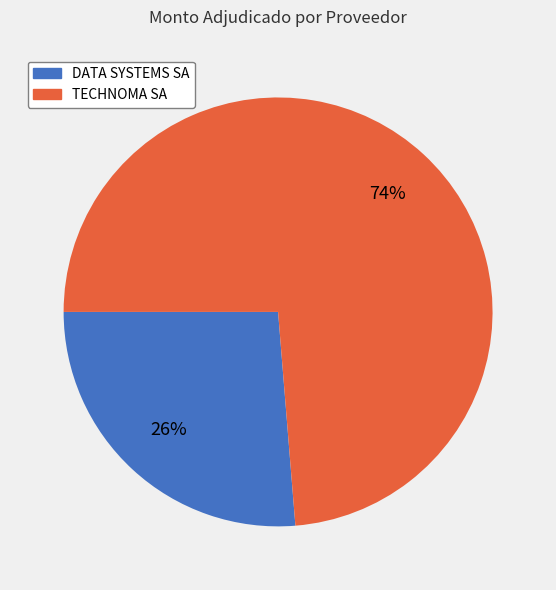

The TECHNOMA SA slice represents 64% of the pie. True or false?

False